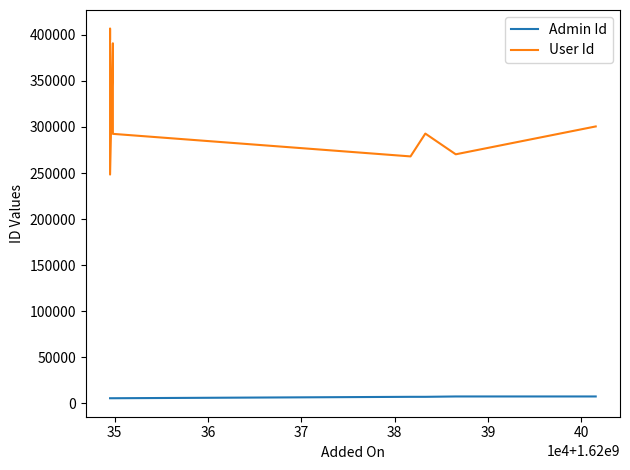

The value of Admin Id at 8 is 1801. True or false?

False